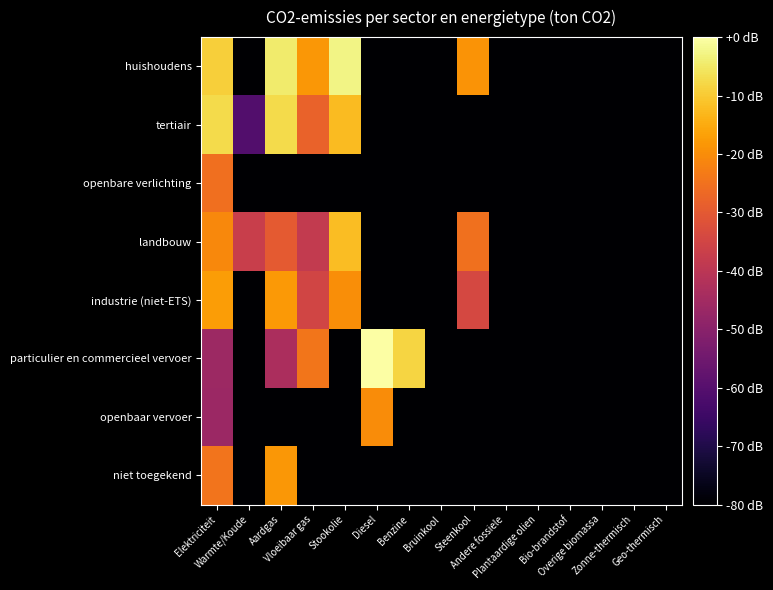

How many data points does each series have?

15